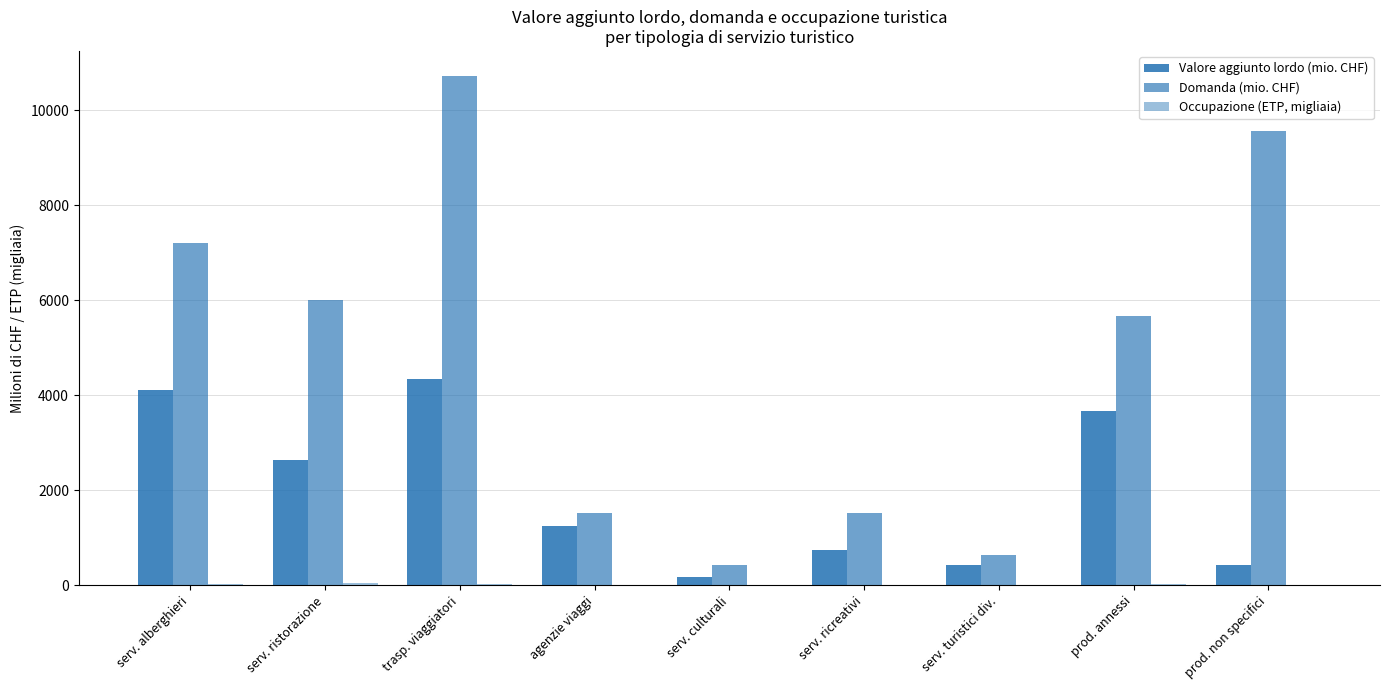

Which series has the widest spread of values?

Domanda (mio. CHF)